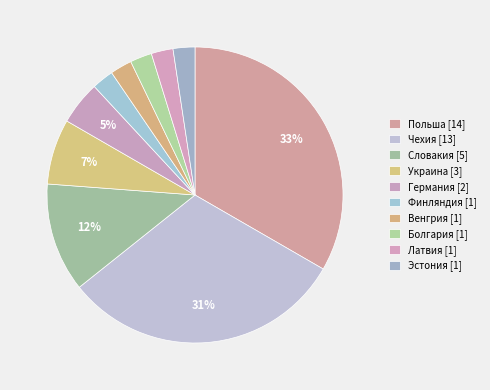

Which category has the smallest portion of the pie?

Финляндия